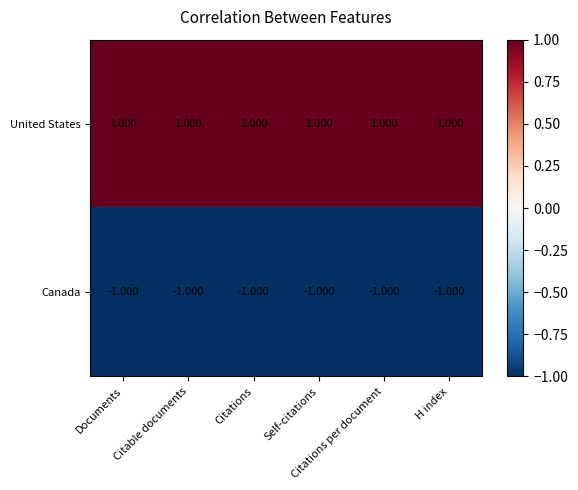

Which series has the largest total across all categories?

United States